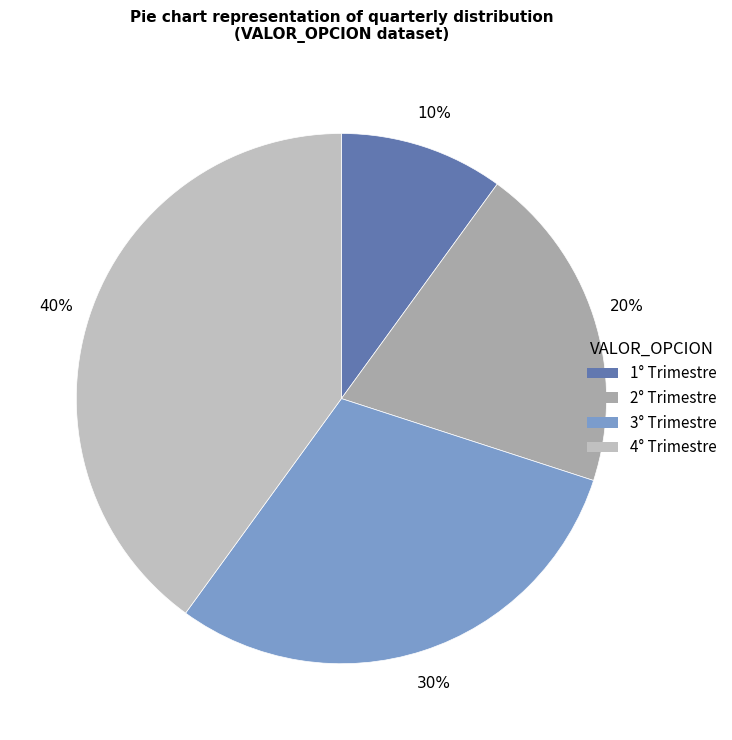

True or false: 2° Trimestre accounts for 20% of the total.

True